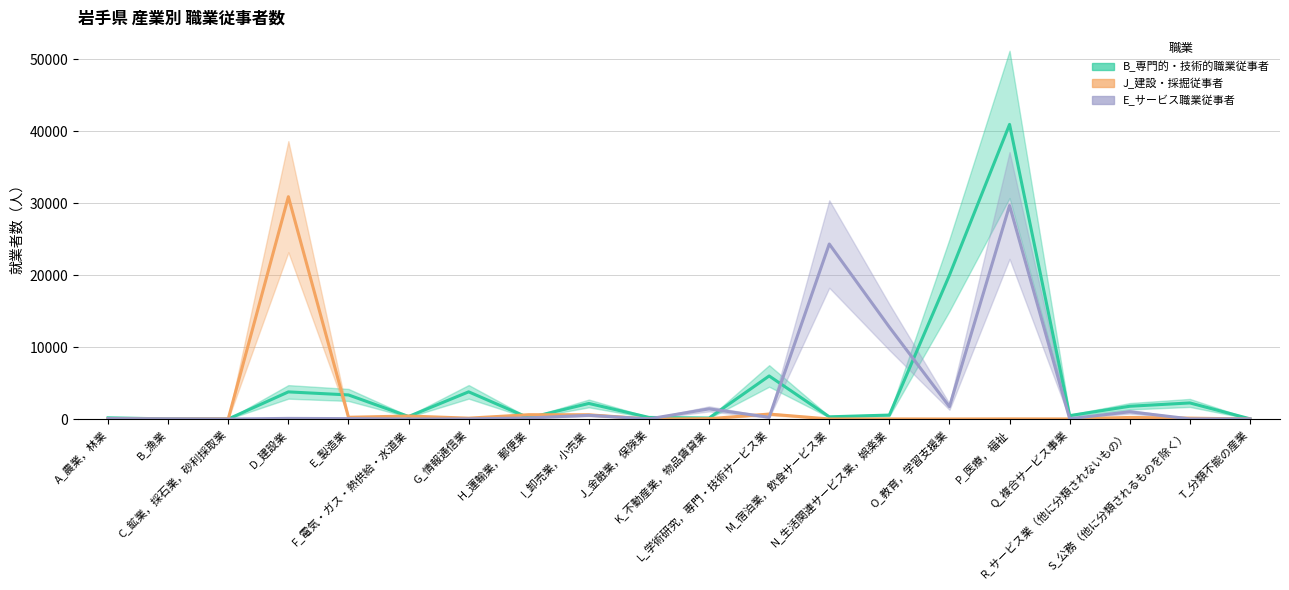

Which series ends up on top after the final intersection of B_専門的・技術的職業従事者 and E_サービス職業従事者?

B_専門的・技術的職業従事者